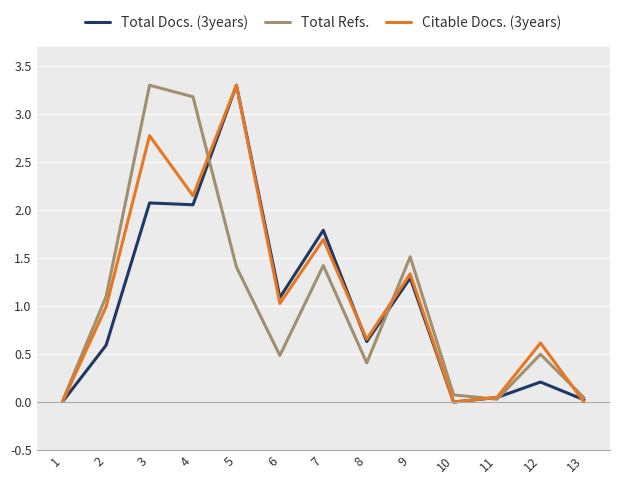

Is the value of Total Docs. (3years) at 10 greater than the value of Total Refs. at 7?

No